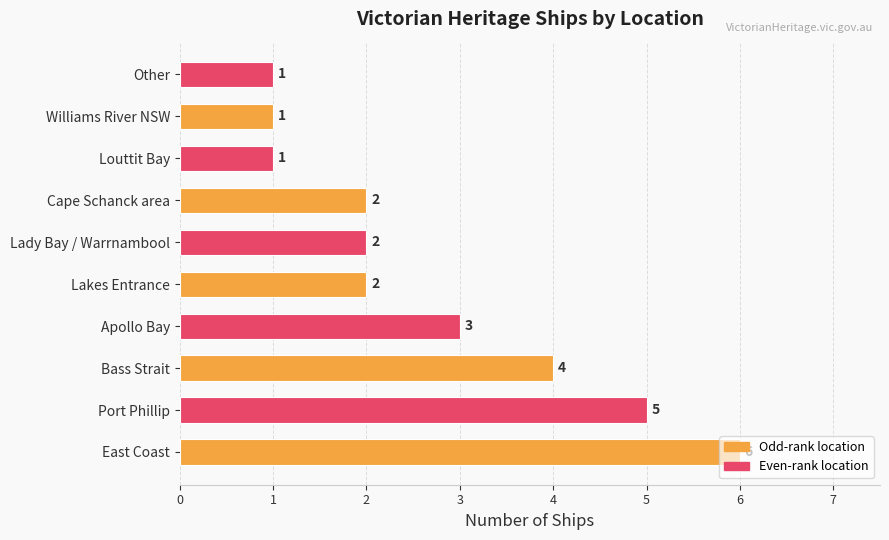

The value at Lady Bay / Warrnambool is 2. True or false?

True